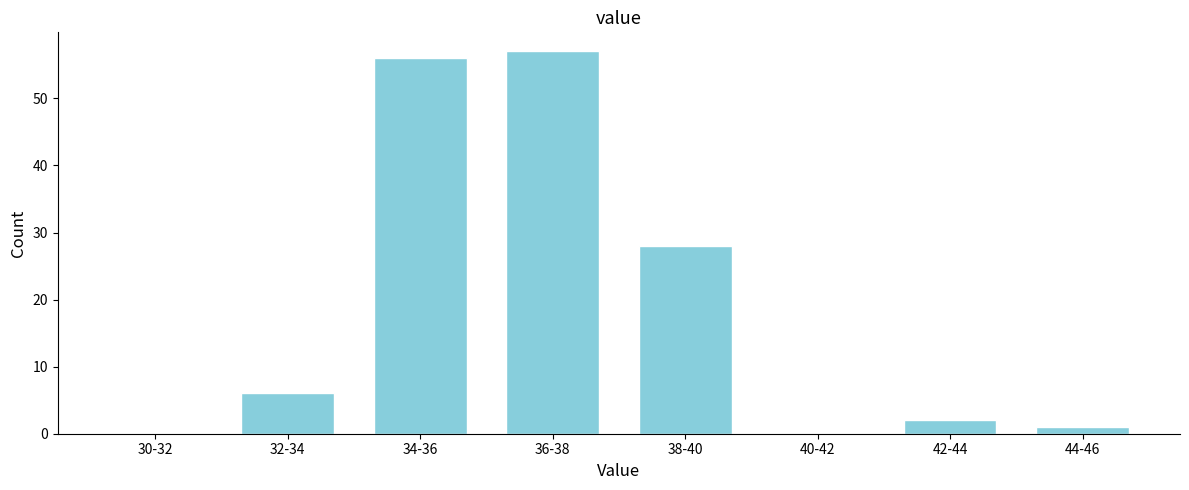

Reading right to left, extract all data points from this chart.

44-46=1	42-44=2	40-42=0	38-40=28	36-38=57	34-36=56	32-34=6	30-32=0